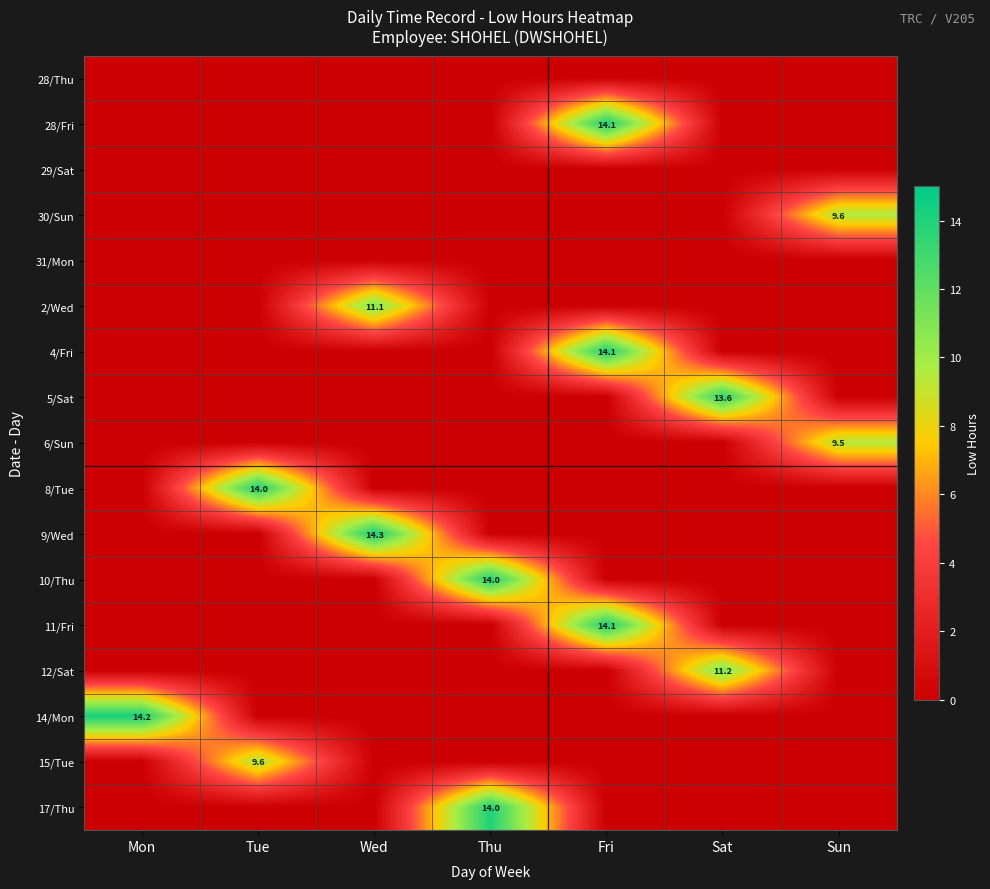

Is it true that 5/Sat equals 13.6 at Sat?

True